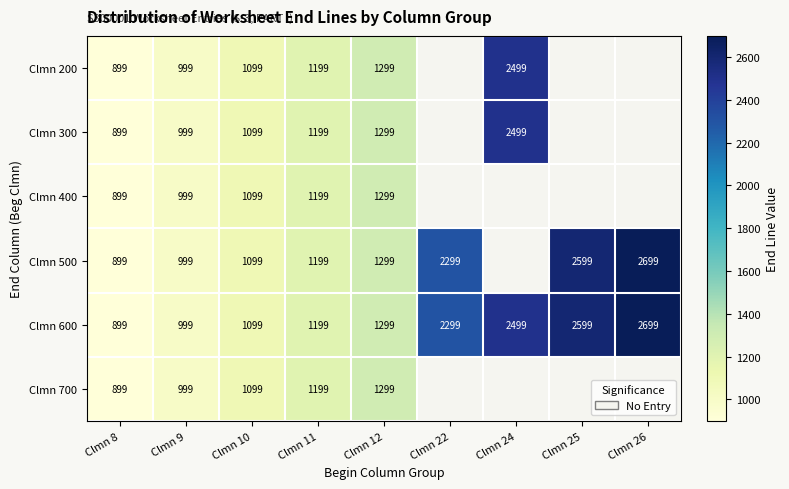

At how many categories does at least one series exceed 1101?

6